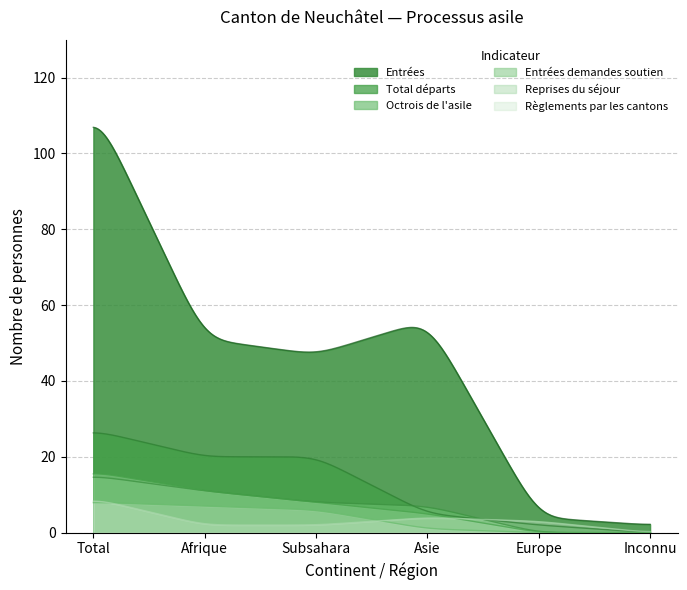

Does the chart display data point markers on the line(s)?

No